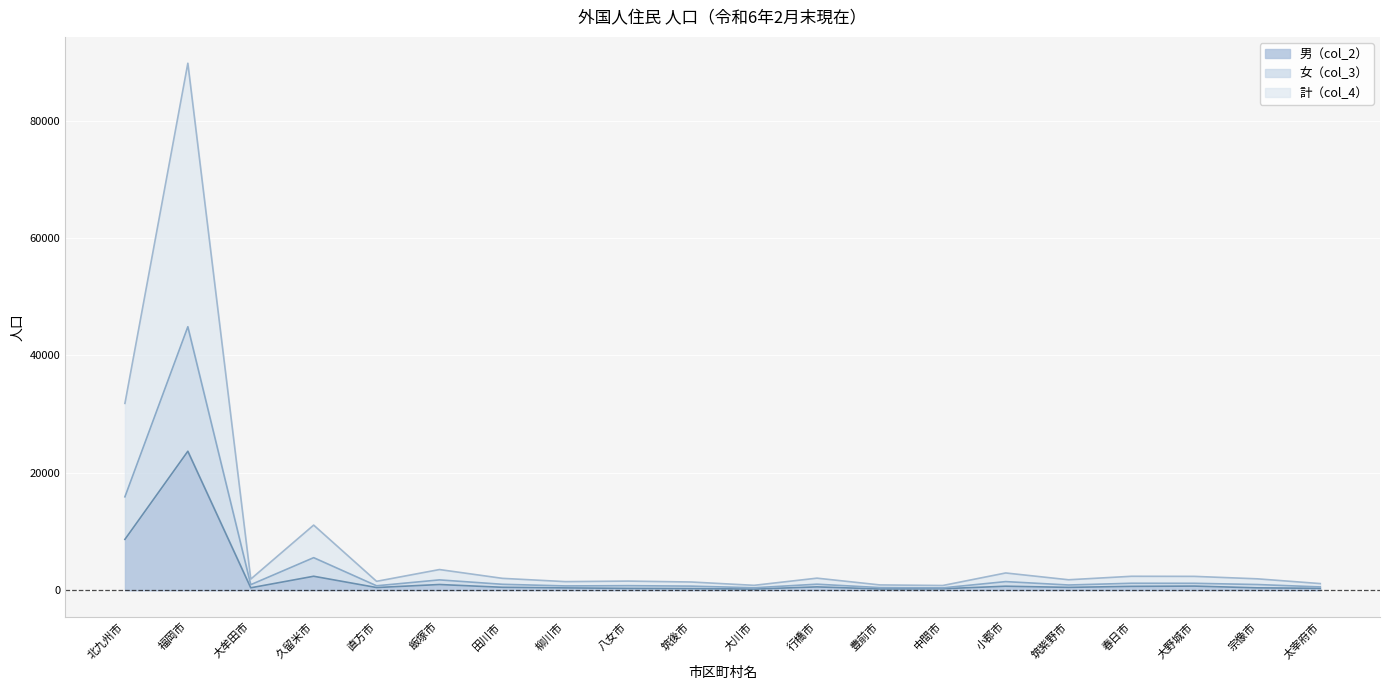

How many data points in 男（col_2） are above 488?

9